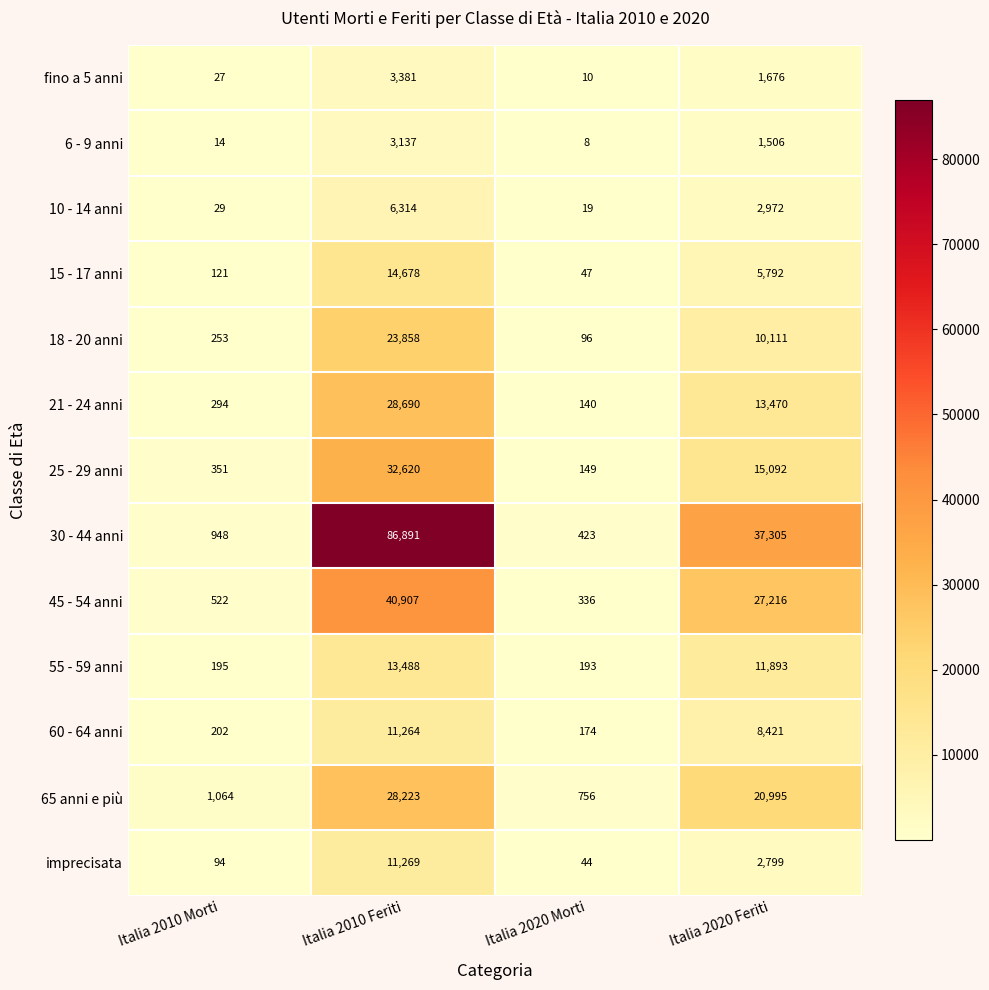

Where is 6 - 9 anni nearest to the value 1572?

Italia 2020 Feriti